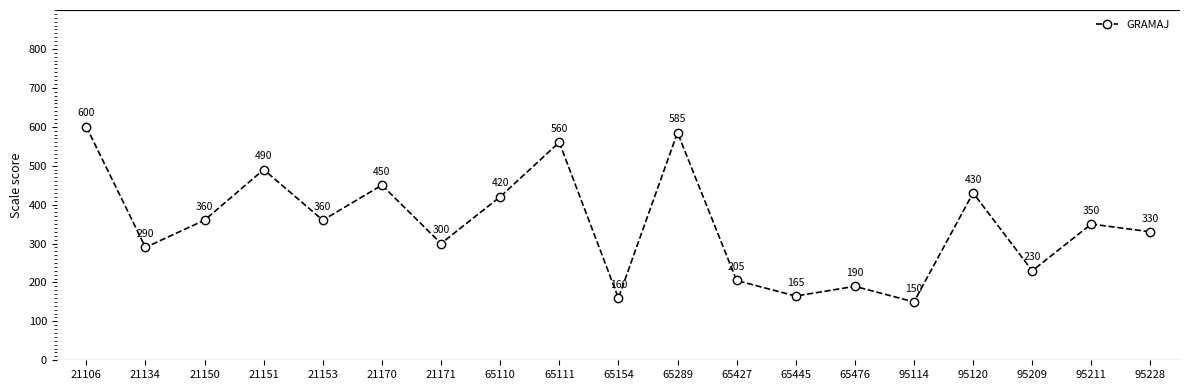

Where is the first local maximum?

21151